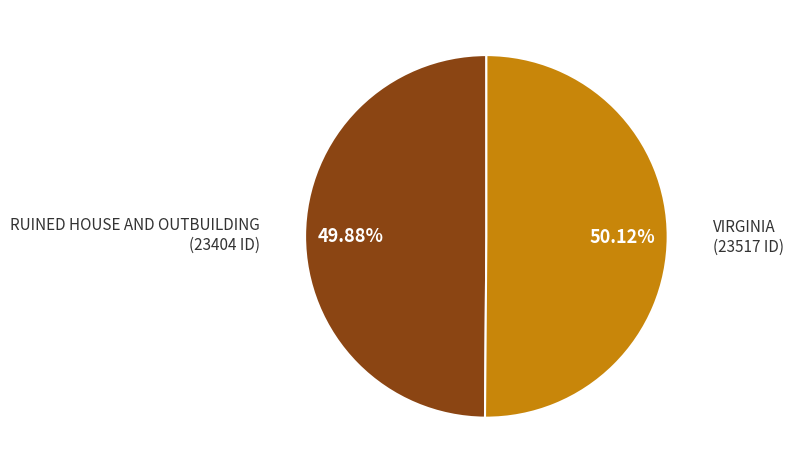

Is there any slice that represents more than half of the pie?

Yes